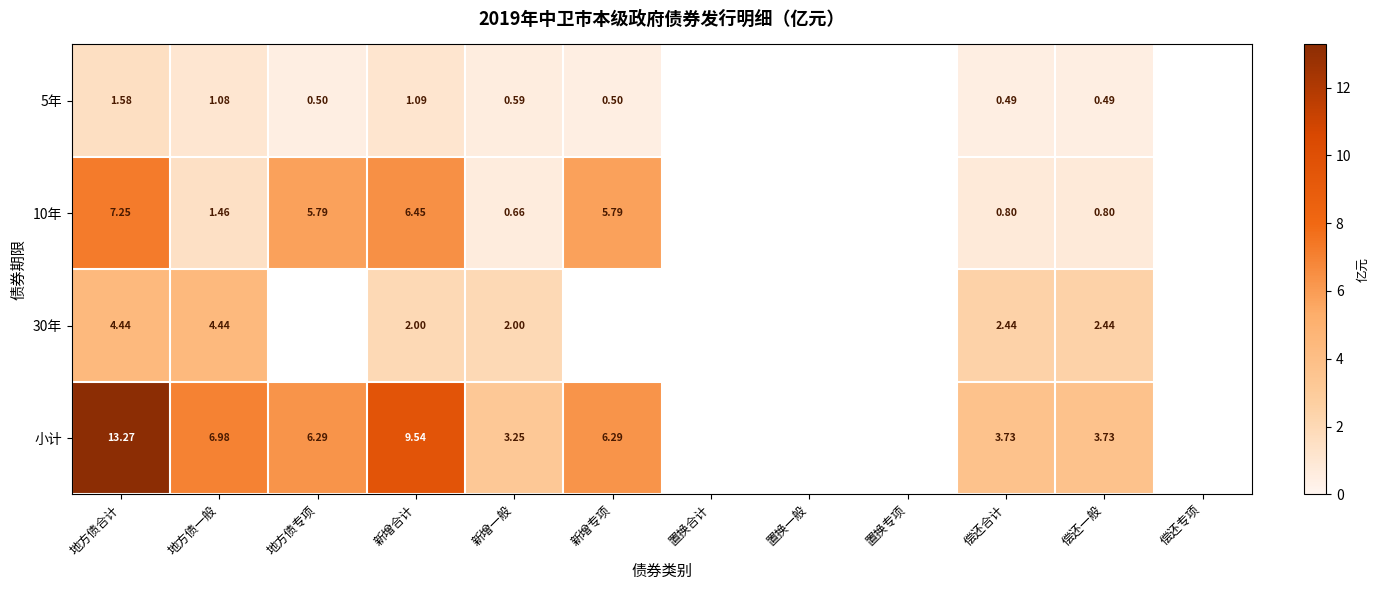

Is the value of 小计 at 偿还合计 greater than the value of 5年 at 地方债合计?

Yes